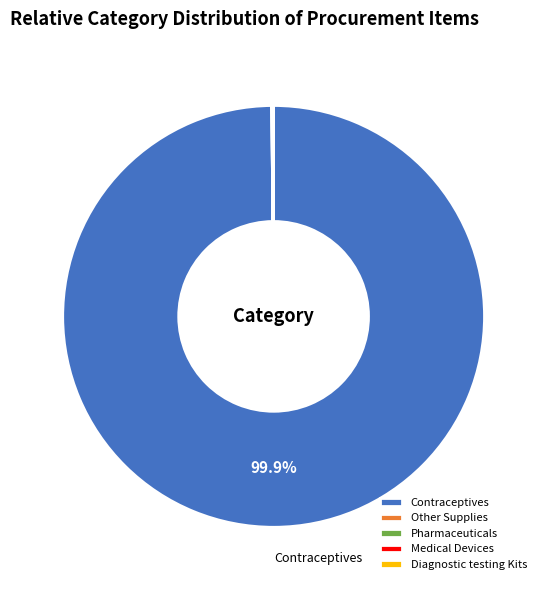

Is there a majority slice in this chart?

Yes